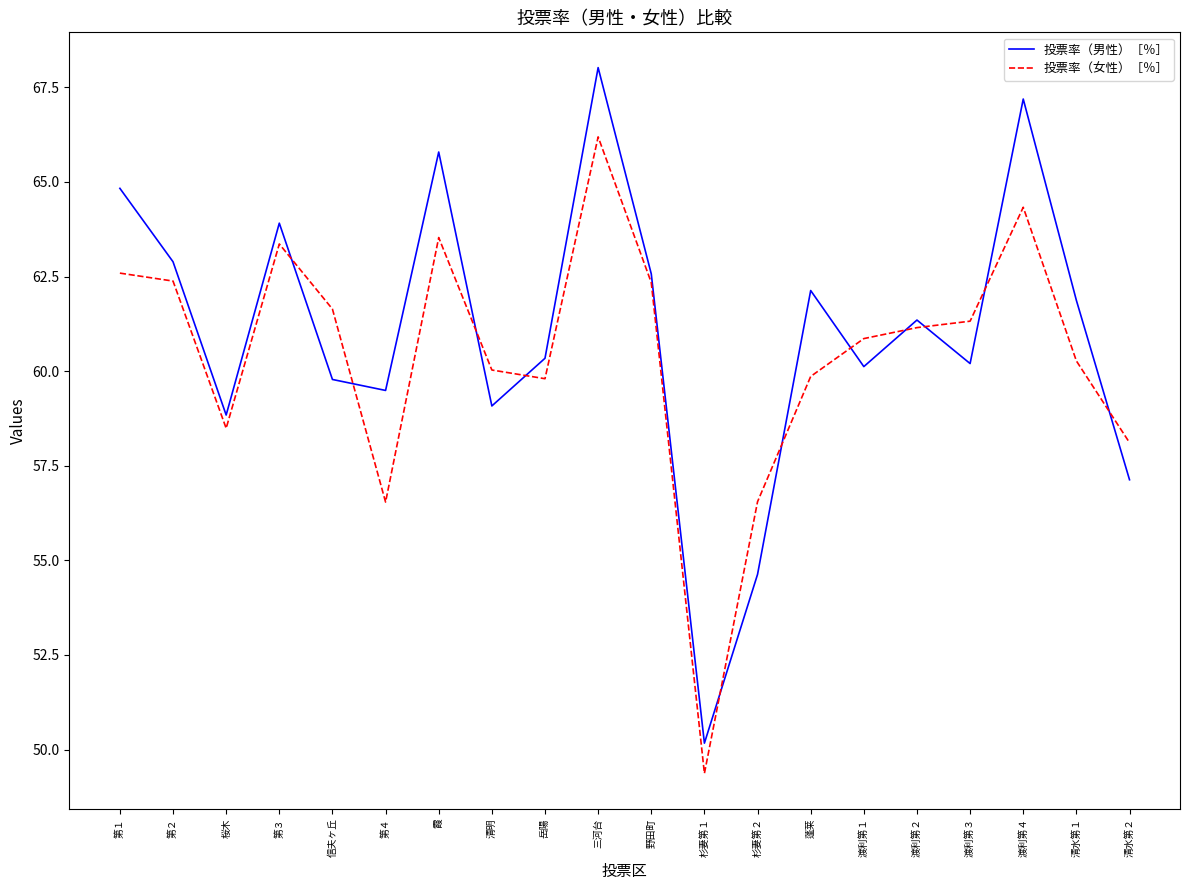

Does the chart display data point markers on the line(s)?

No